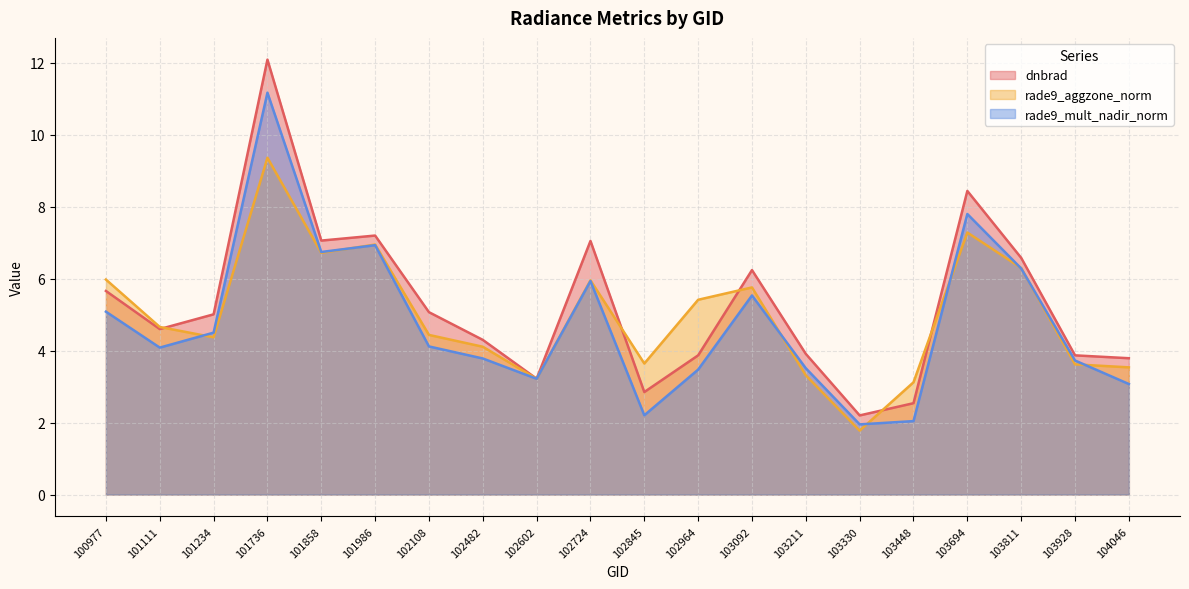

The rade9_mult_nadir_norm series shows 1.6 at 101858. True or false?

False